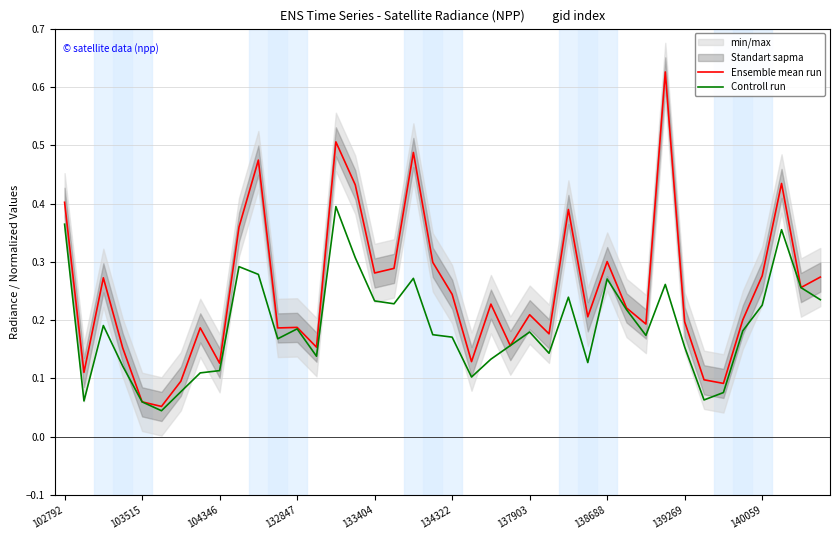

What is the value of the Ensemble mean run point at the 40th from the left?

0.3